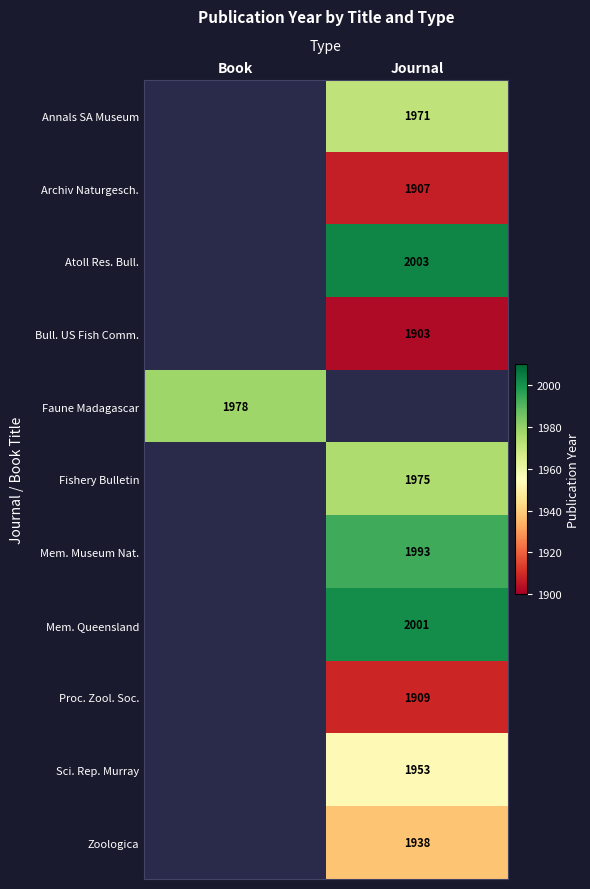

How many values in Mem. Queensland are above zero?

1